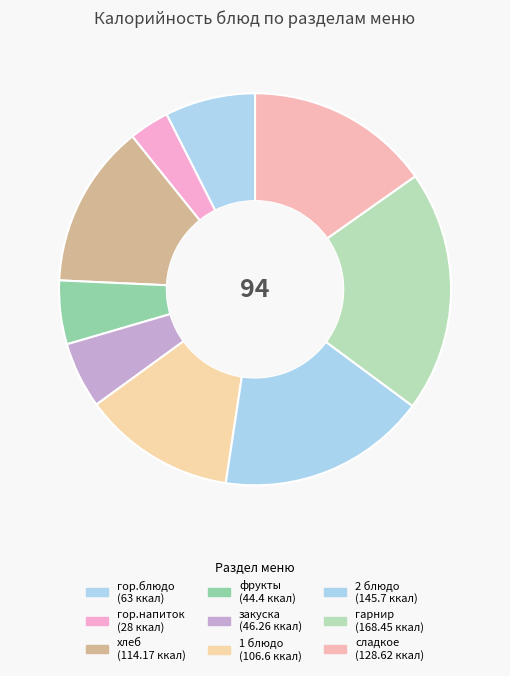

Which has a higher value, закуска or гор.блюдо?

гор.блюдо